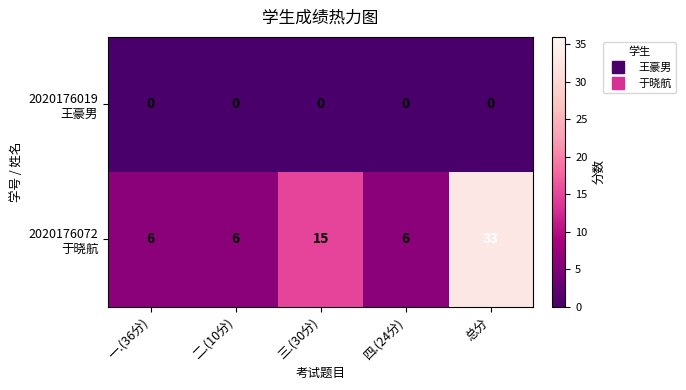

What is the spread (max minus min) of values at 二.(10分)?

6